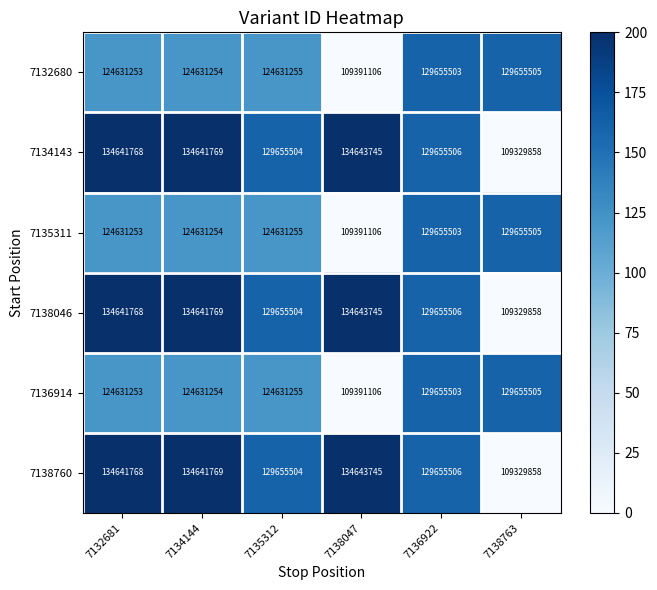

What is the spread (max minus min) of values at 7134144?

10010515